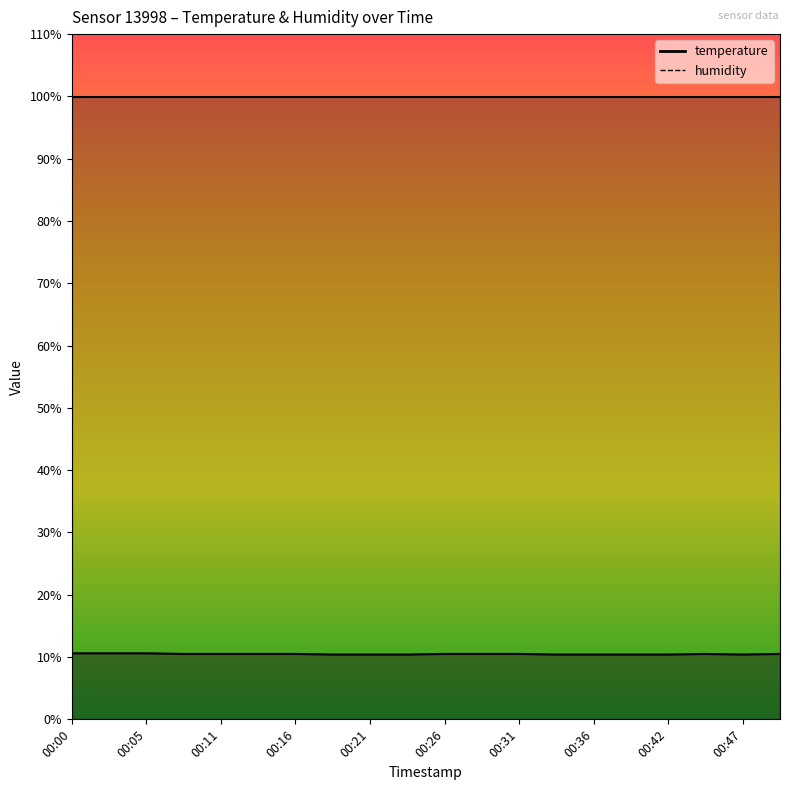

True or false: the data has more than 2 interior local peaks.

False